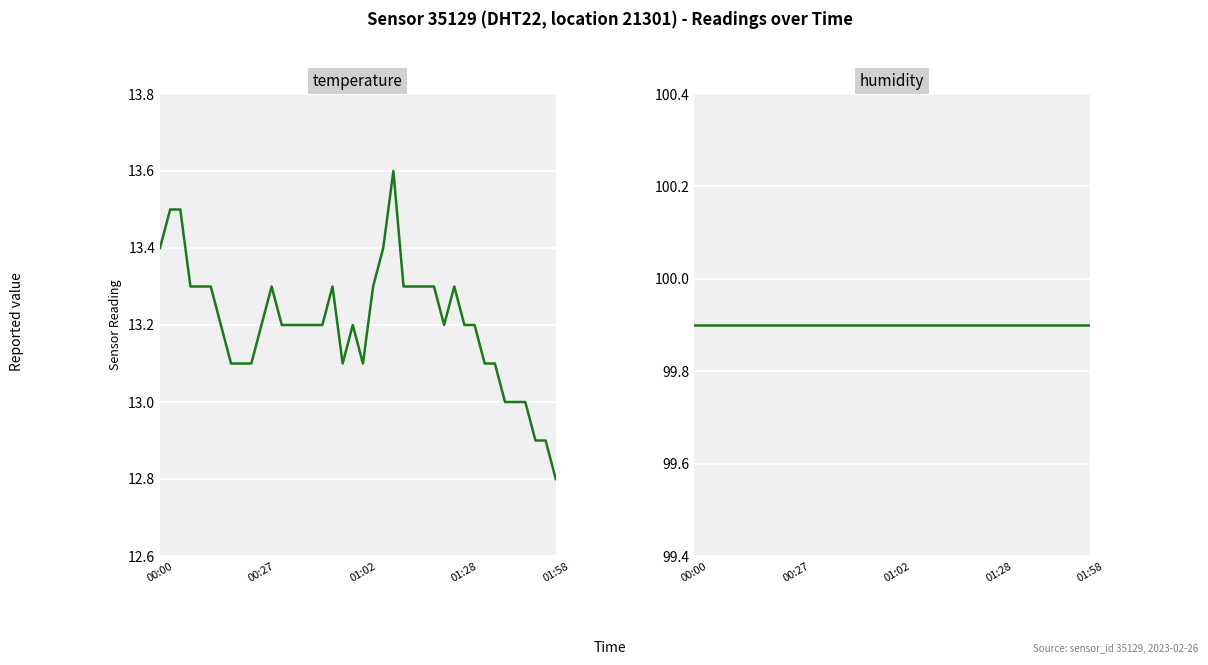

At how many categories does at least one series exceed 74?

40